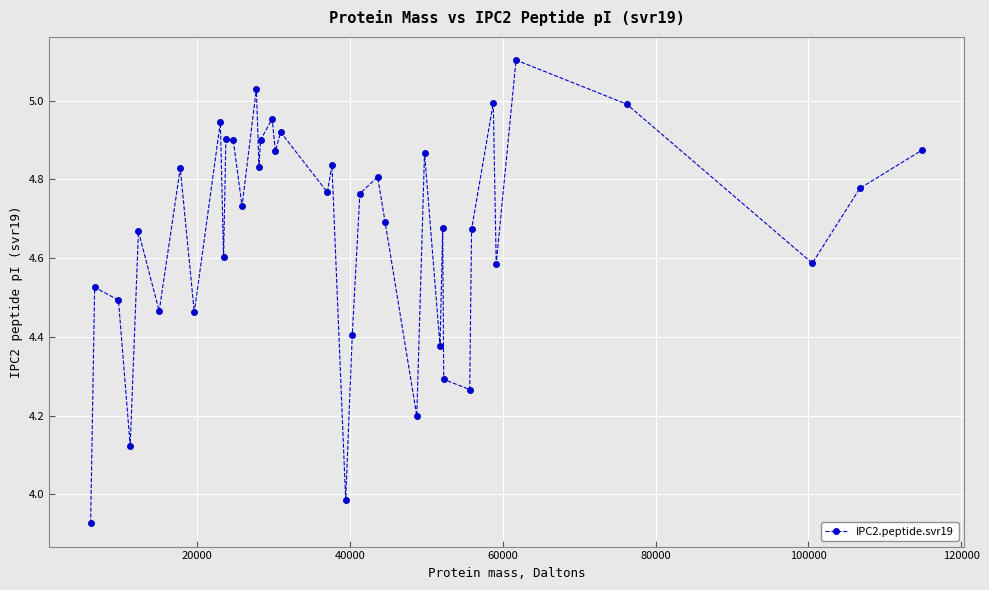

How many interior local valleys (lower than both neighbors) does the data have?

14